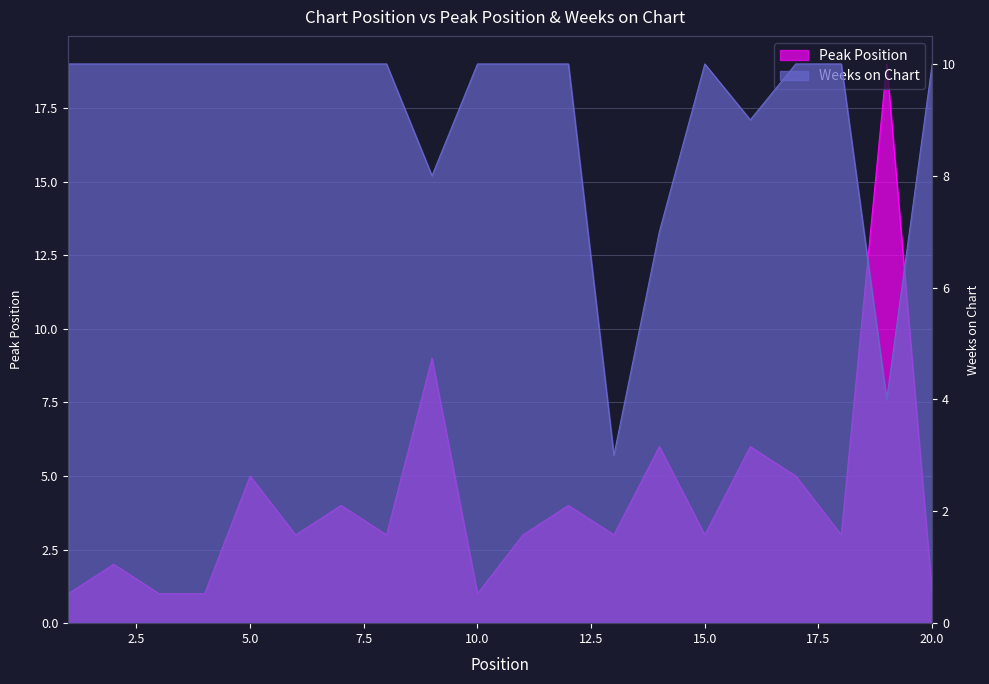

Is the value of Peak Position at 17 greater than the value of Weeks on Chart at 8?

No